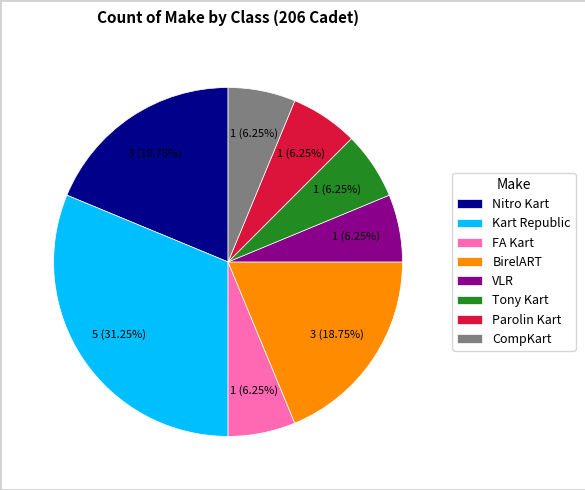

Which category has the biggest portion of the pie?

Kart Republic